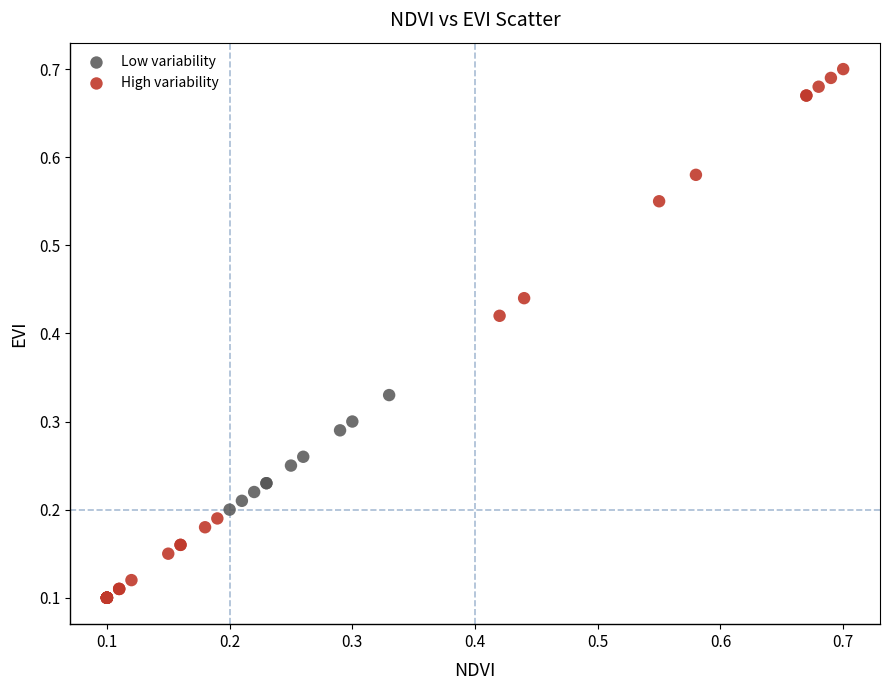

What are all the series names shown in the legend?

Low variability, High variability